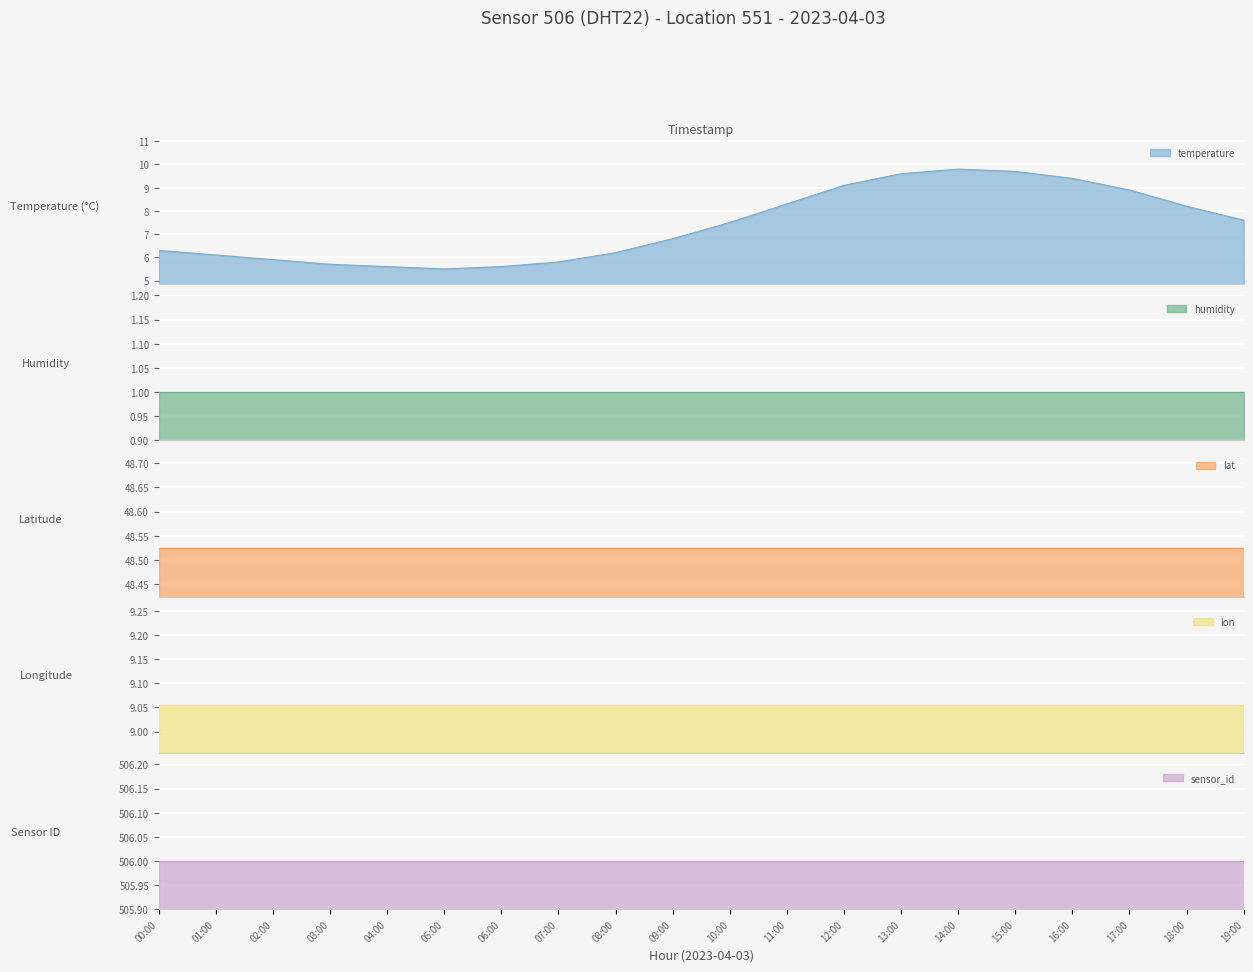

What is the minimum value for location?

551.0